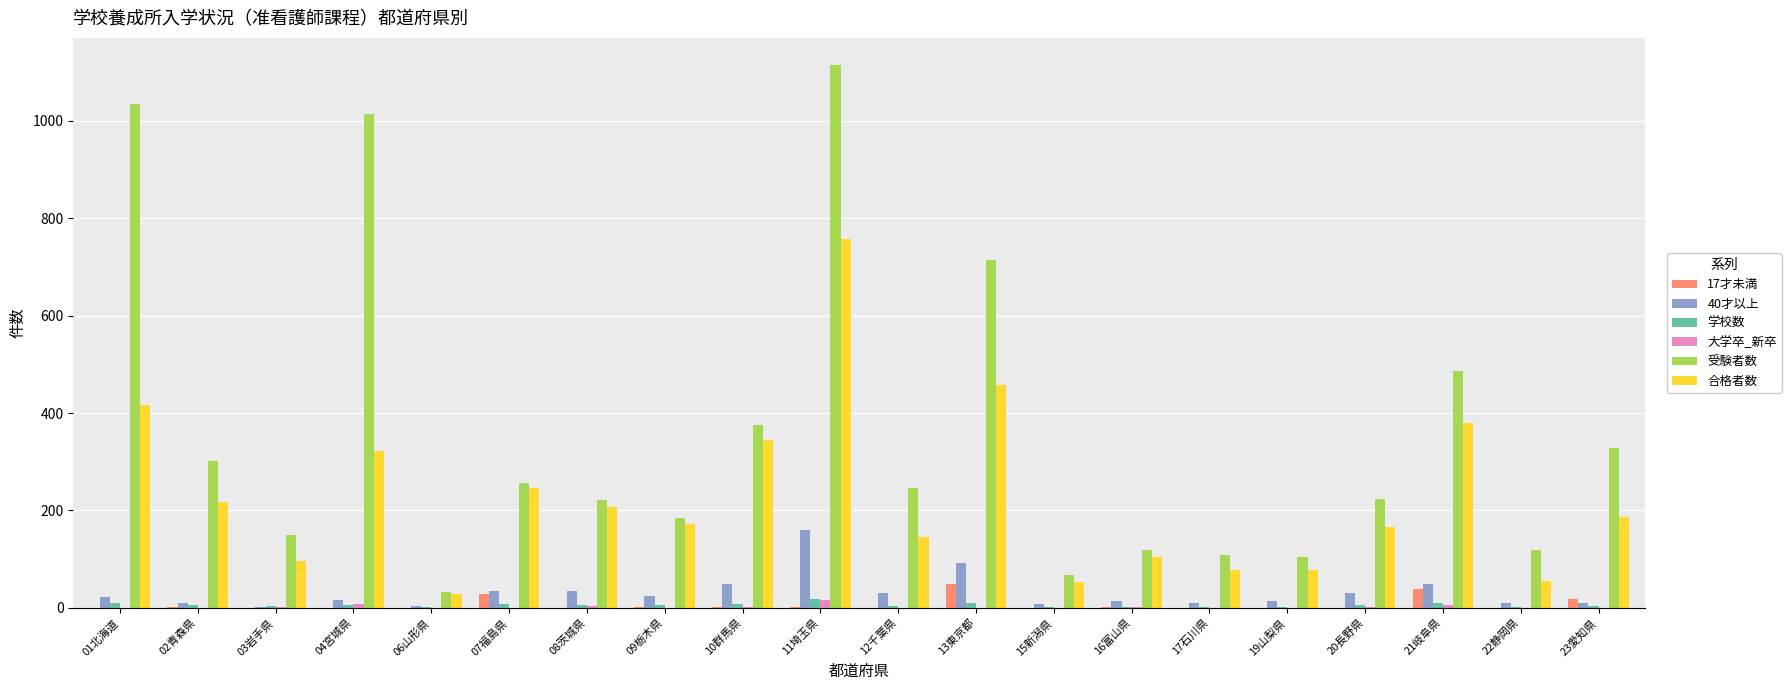

At which label does 合格者数 first exceed 186?

01北海道